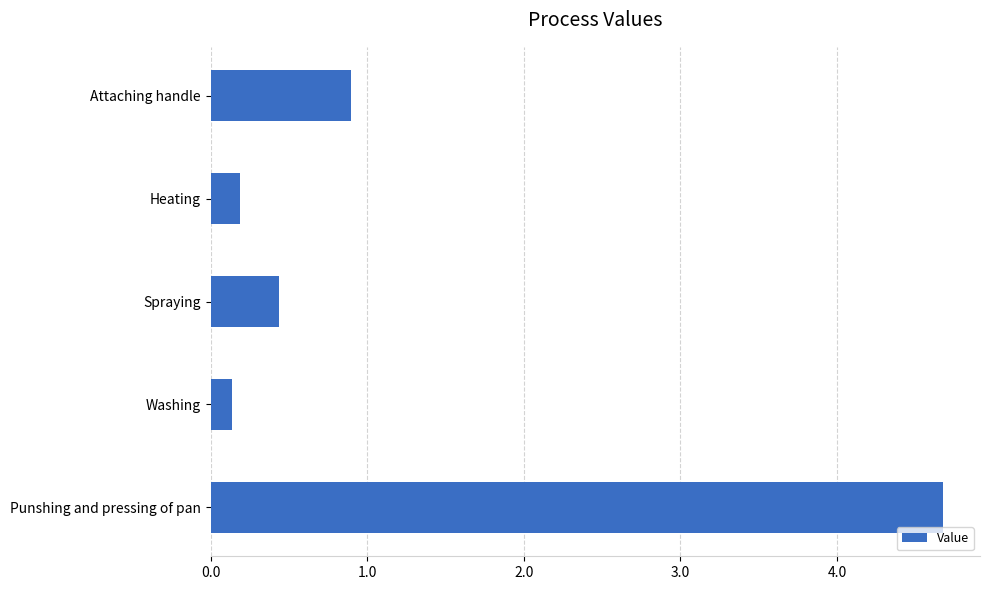

Which has a higher value, Punshing and pressing of pan or Washing?

Punshing and pressing of pan